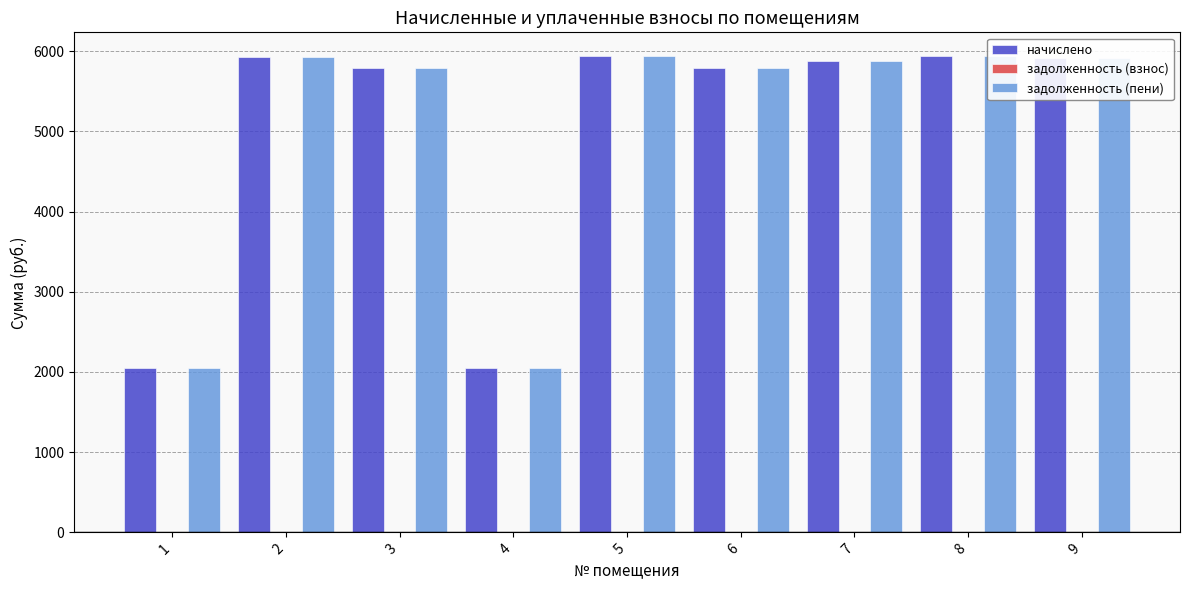

What are all the series names shown in the legend?

начислено, задолженность (взнос), задолженность (пени)